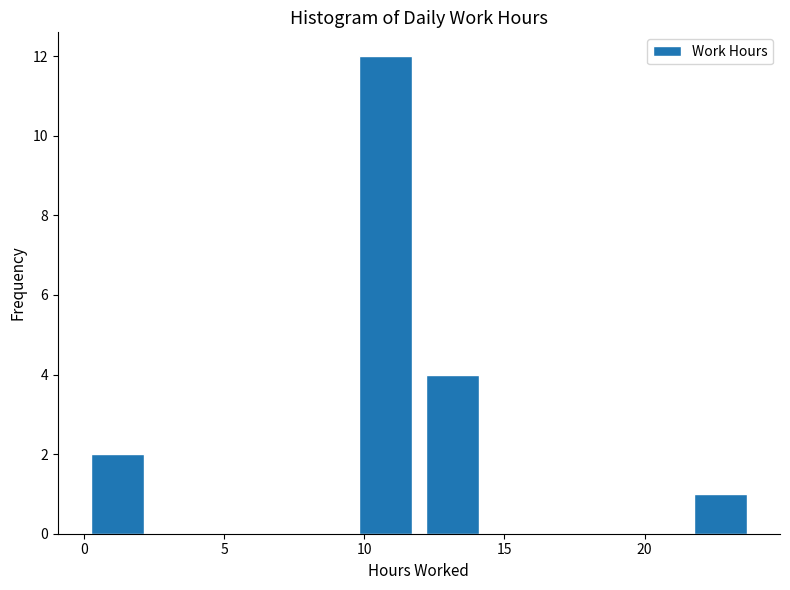

What is the height of the bar covering 21.5 to 24.0 on the x-axis? Neither the bar edges nor the heights are printed on the chart, so give them approximately, as read against the axes.

1